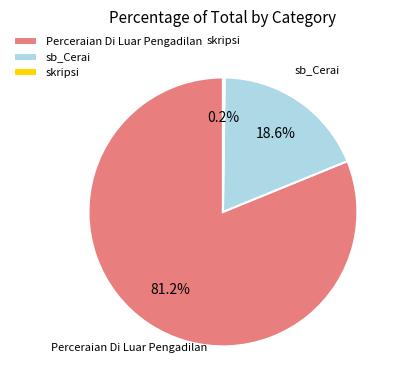

Which category has the biggest portion of the pie?

Perceraian Di Luar Pengadilan